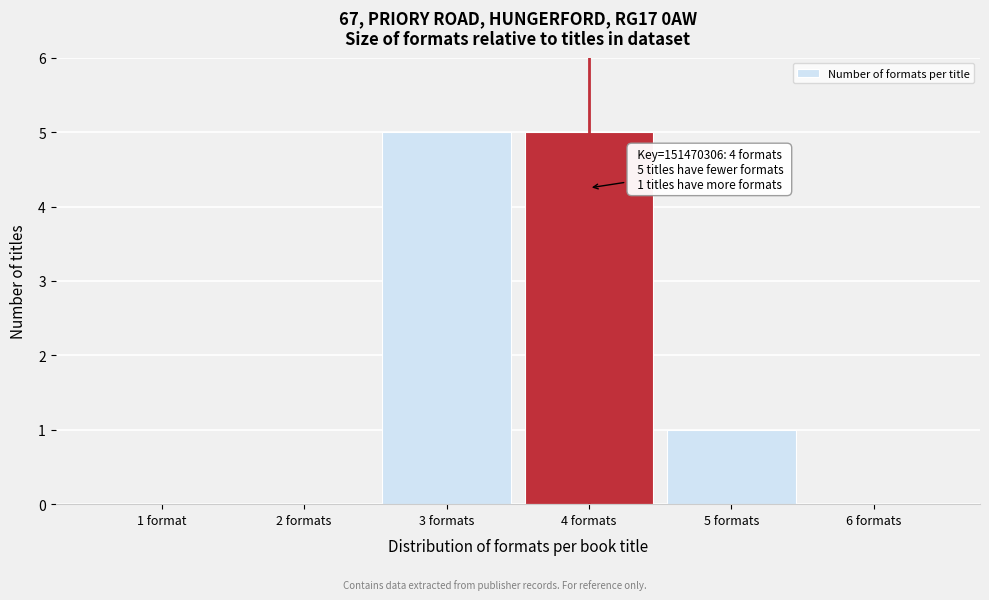

Reading left to right, transcribe all the data shown in this chart.

1 format=0	2 formats=0	3 formats=5	4 formats=5	5 formats=1	6 formats=0